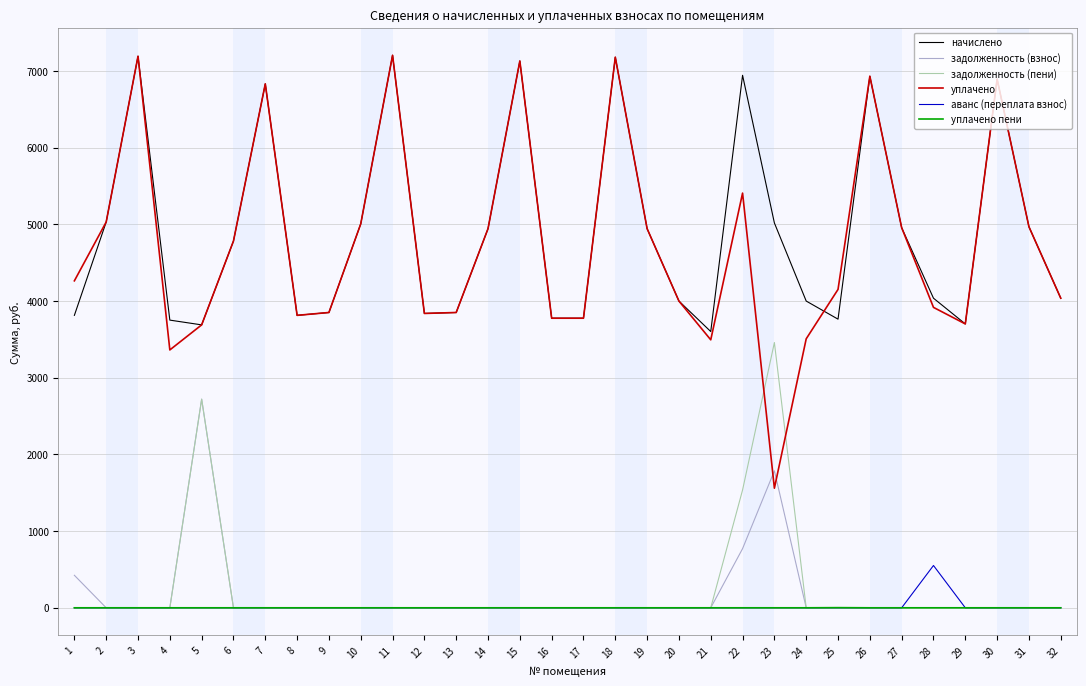

How many lines are shown in the chart?

6